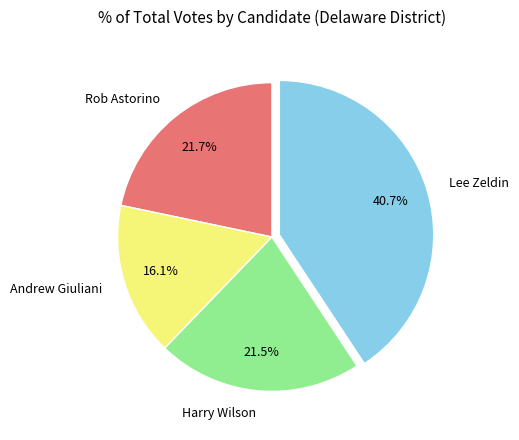

Is there a majority slice in this chart?

No